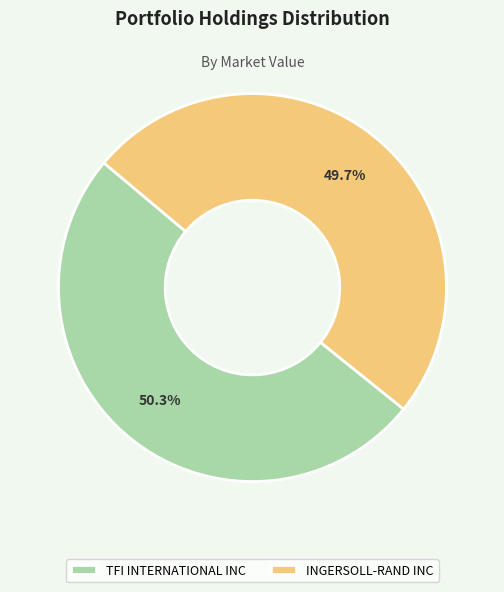

Approximately how many times larger is the value at TFI INTERNATIONAL INC compared to INGERSOLL-RAND INC?

1.0